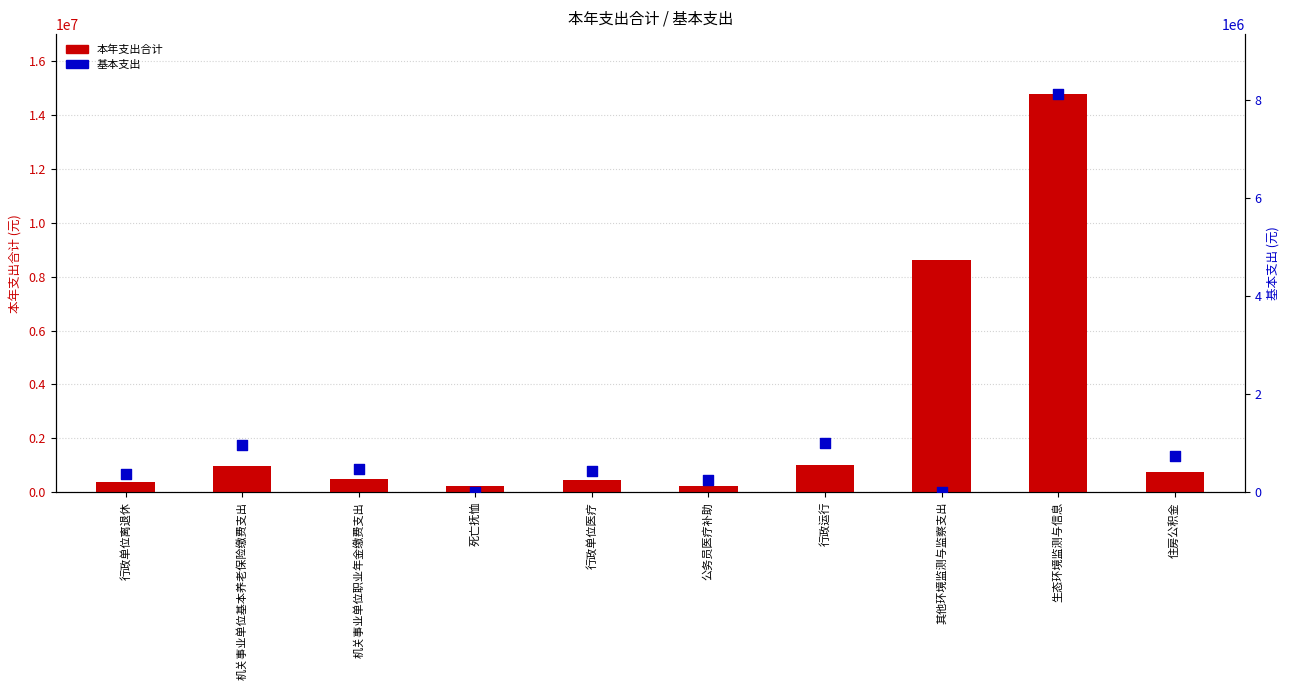

Which series has the largest total across all categories?

本年支出合计